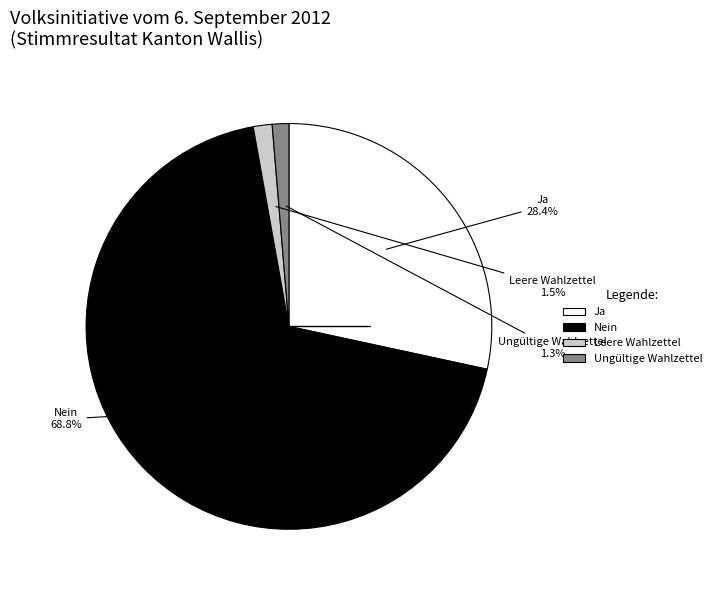

Which has a higher value, Ungültige Wahlzettel or Nein?

Nein